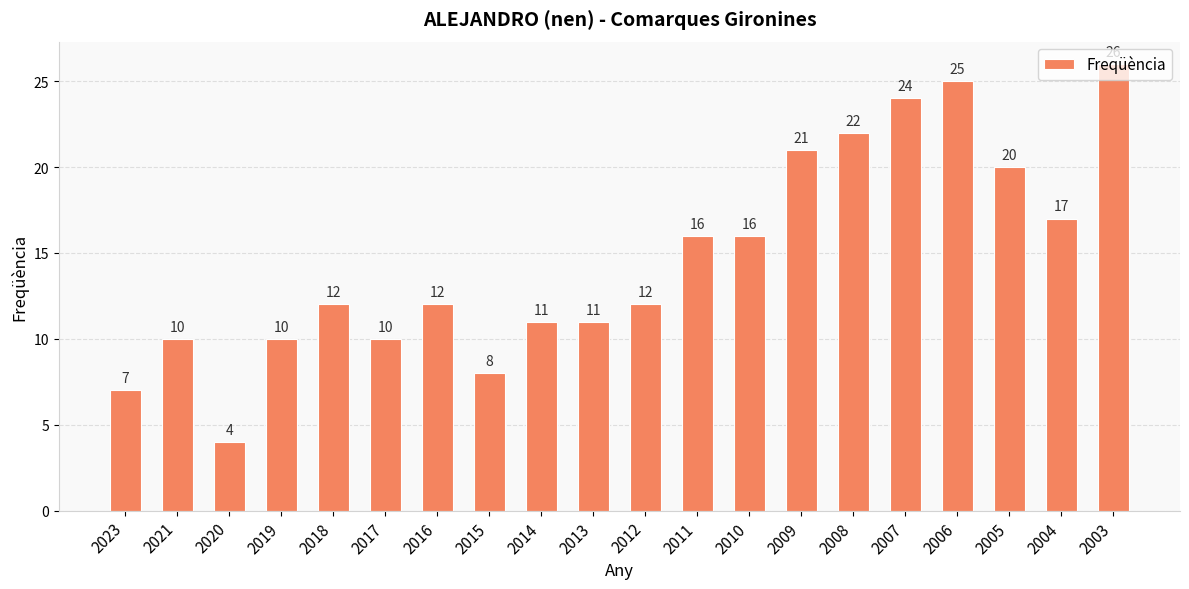

The value at 2009 is 33. True or false?

False